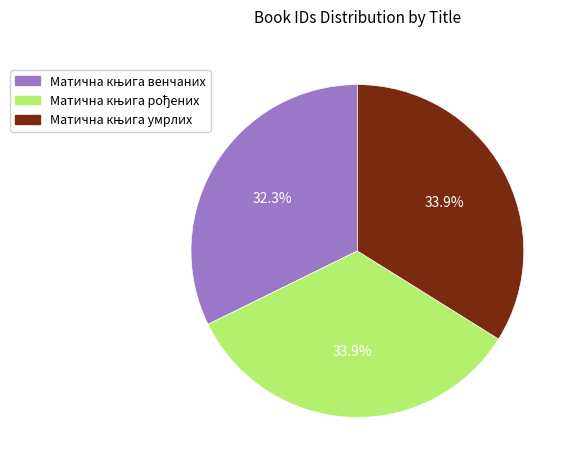

Is there any slice that represents more than half of the pie?

No